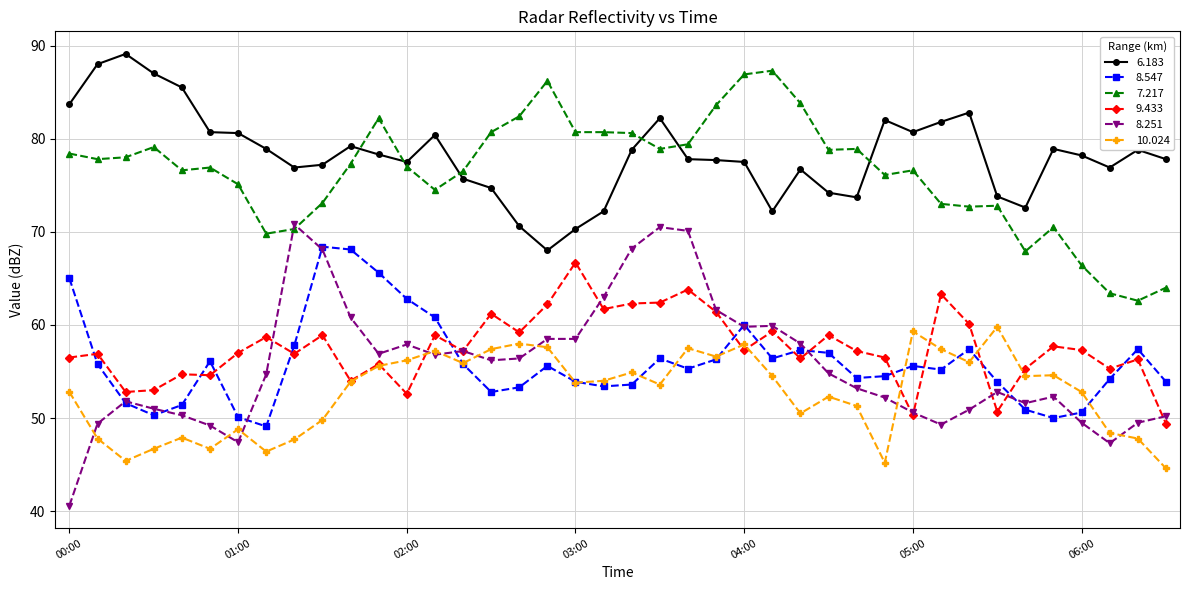

True or false: 8.251 and 6.183 intersect in this chart.

False